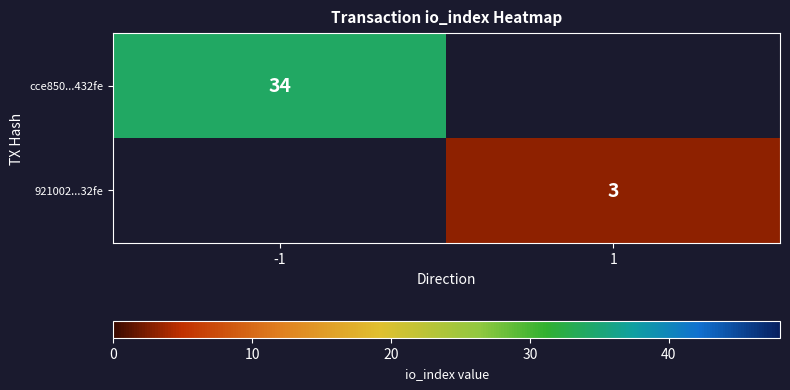

The cce850...432fe series shows 34 at -1. True or false?

True